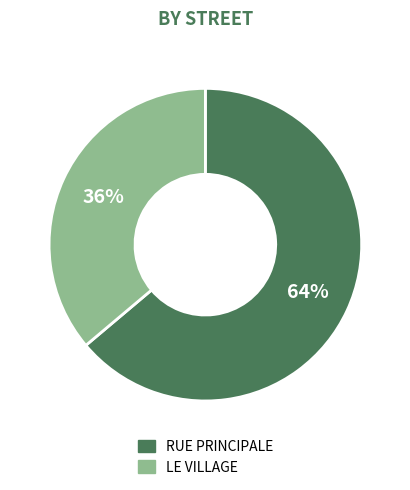

To the nearest percent, what is the average slice percentage?

50%